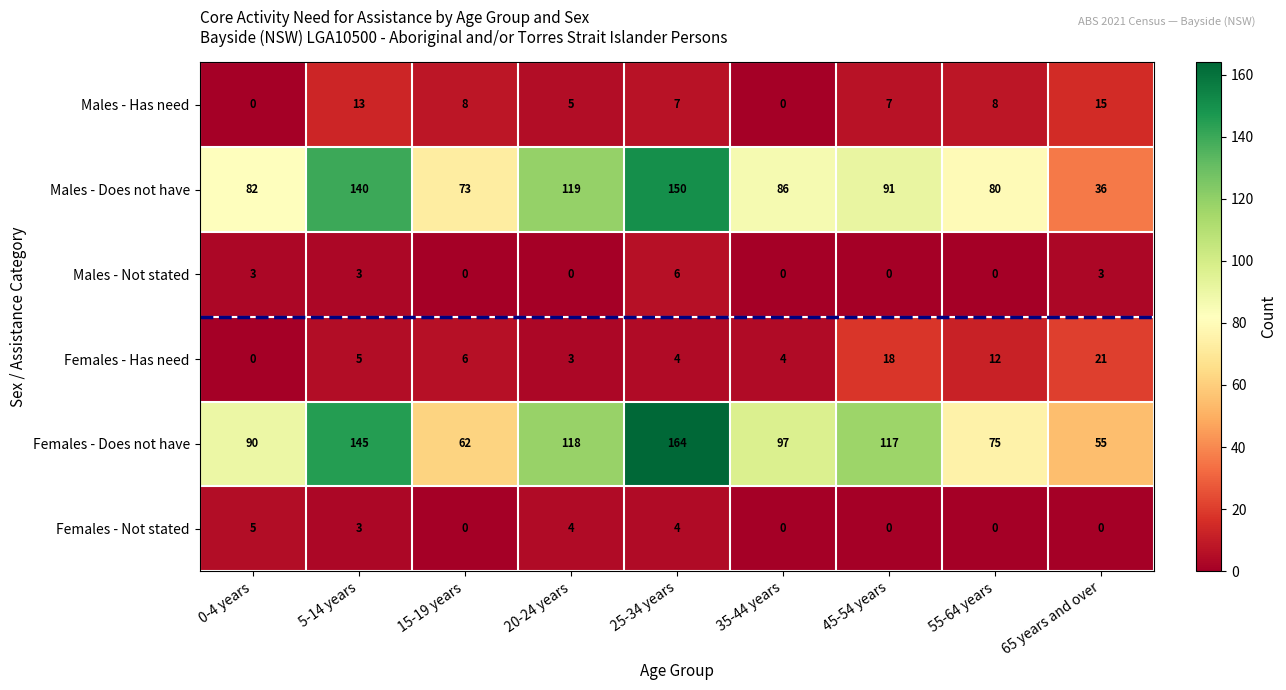

Count the number of data series in this chart.

6